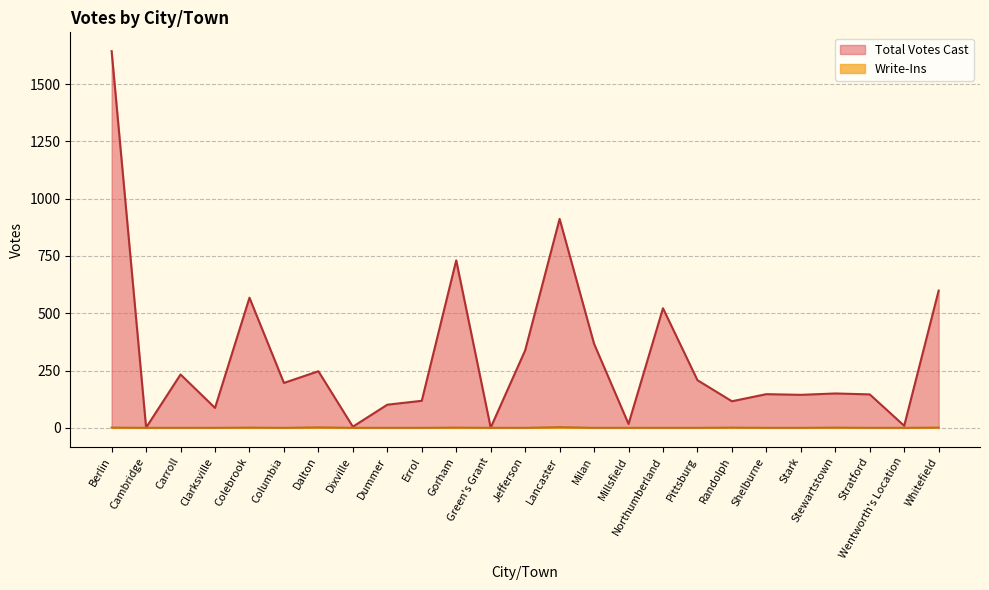

Reading left to right, list all the values displayed in this chart.

Total Votes Cast: Berlin=1644	Cambridge=1	Carroll=233	Clarksville=87	Colebrook=568	Columbia=196	Dalton=247	Dixville=5	Dummer=101	Errol=118	Gorham=731	Green's Grant=1	Jefferson=338	Lancaster=912	Milan=367	Millsfield=17	Northumberland=522	Pittsburg=208	Randolph=116	Shelburne=147	Stark=144	Stewartstown=150	Stratford=146	Wentworth's Location=9	Whitefield=599
Write-Ins: Berlin=1	Cambridge=0	Carroll=0	Clarksville=0	Colebrook=1	Columbia=0	Dalton=2	Dixville=0	Dummer=0	Errol=0	Gorham=1	Green's Grant=0	Jefferson=0	Lancaster=3	Milan=0	Millsfield=0	Northumberland=0	Pittsburg=0	Randolph=1	Shelburne=0	Stark=0	Stewartstown=1	Stratford=0	Wentworth's Location=0	Whitefield=1